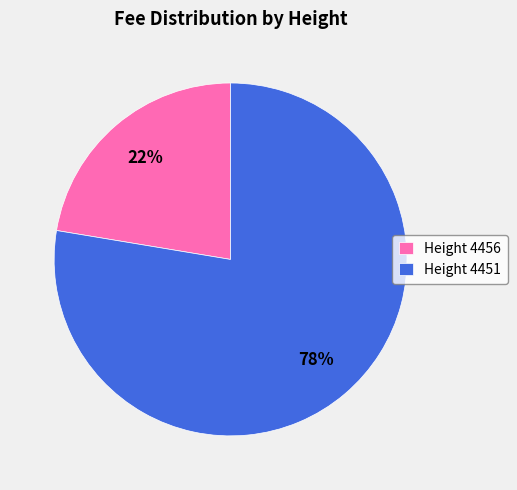

What percentage is the Height 4456 slice, to the nearest percent?

22%